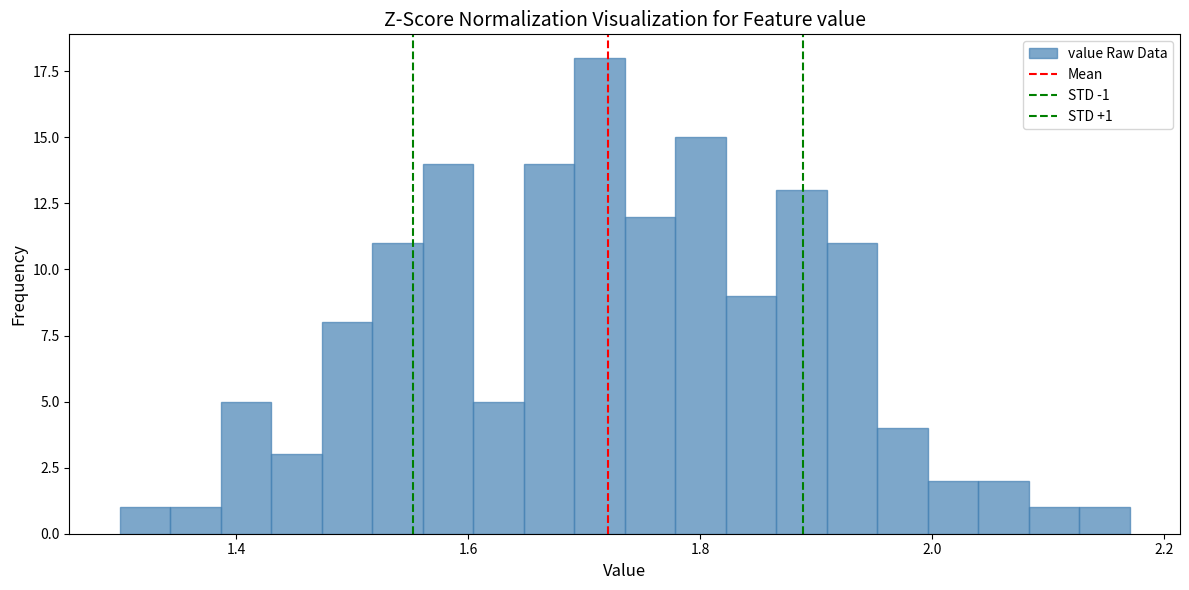

Around what value on the x-axis is the tallest bar? Give the approximate position of its centre, as read against the axis.

1.72